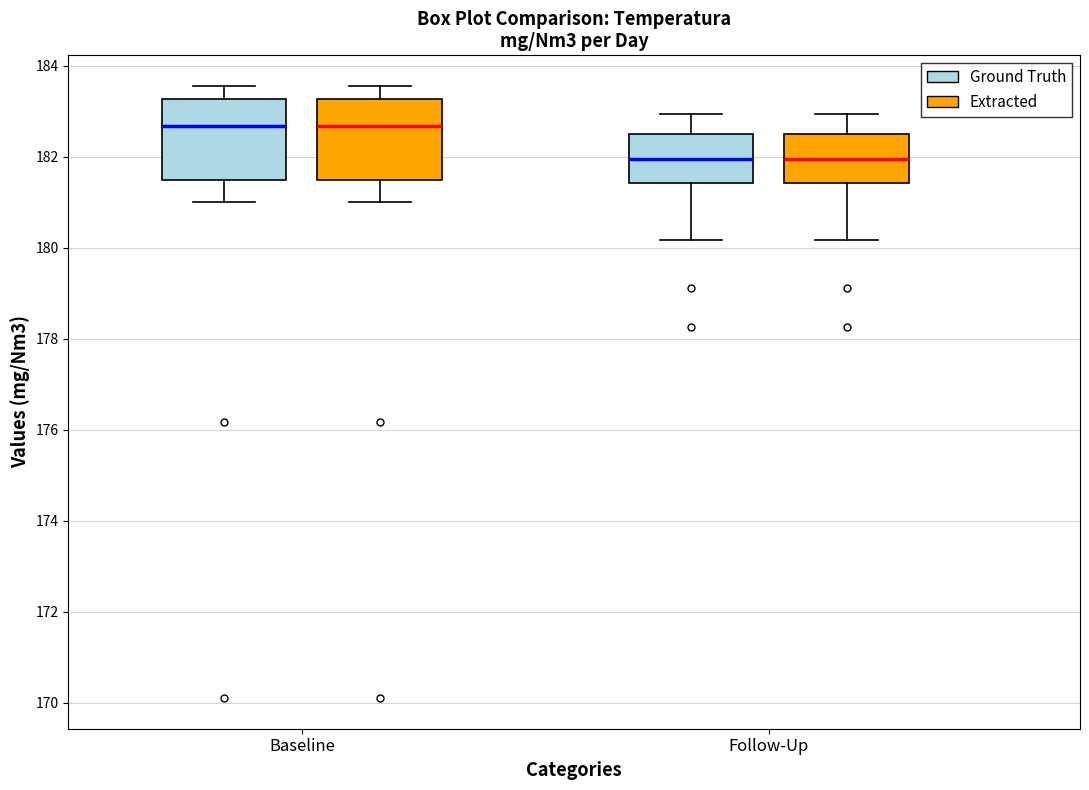

Where does the median line of the box for Baseline (Extracted) sit on the y-axis? The values are not printed on the chart, so give them approximately, as read against the axis.

182.6